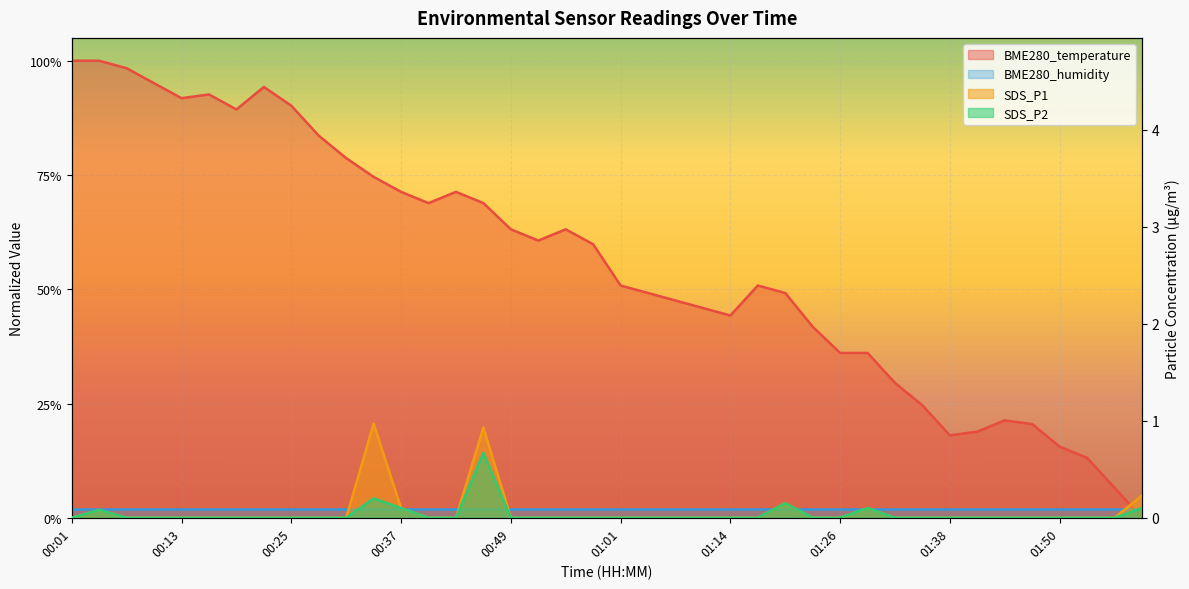

Which category has the lowest value across all series?

01:59